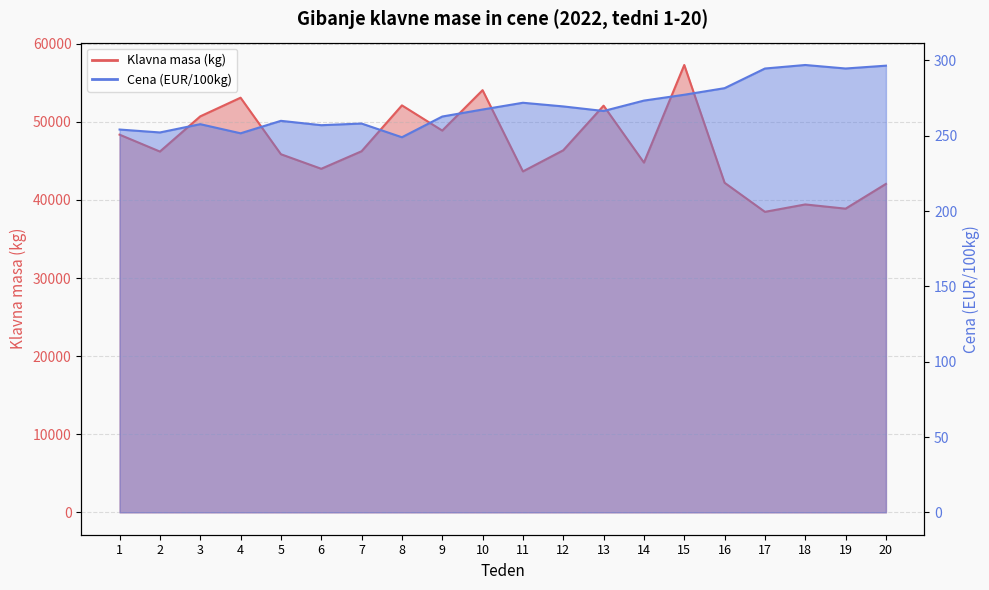

At which label is Cena (EUR/100kg) closest to 272?

11